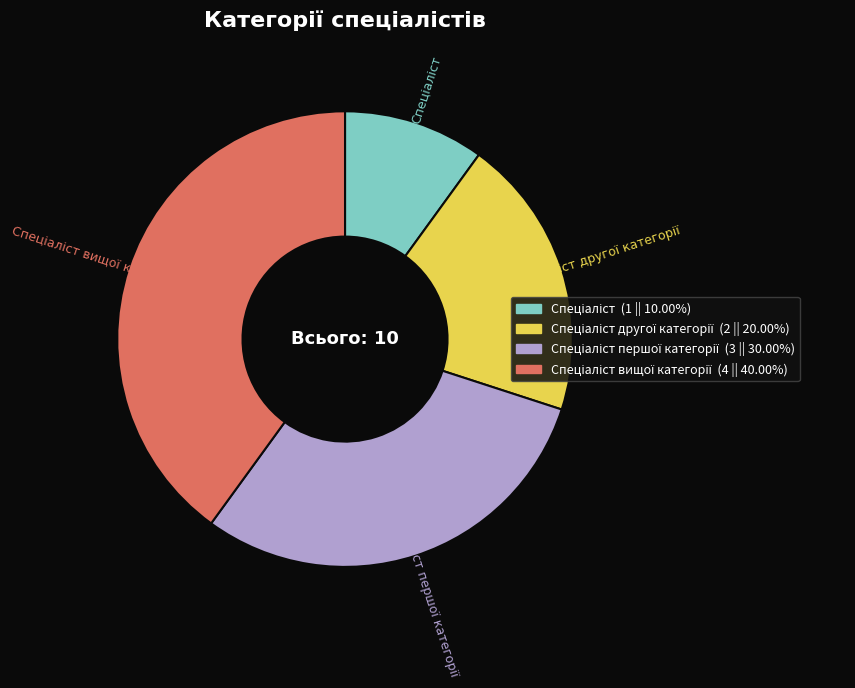

Is there any slice that represents more than half of the pie?

No